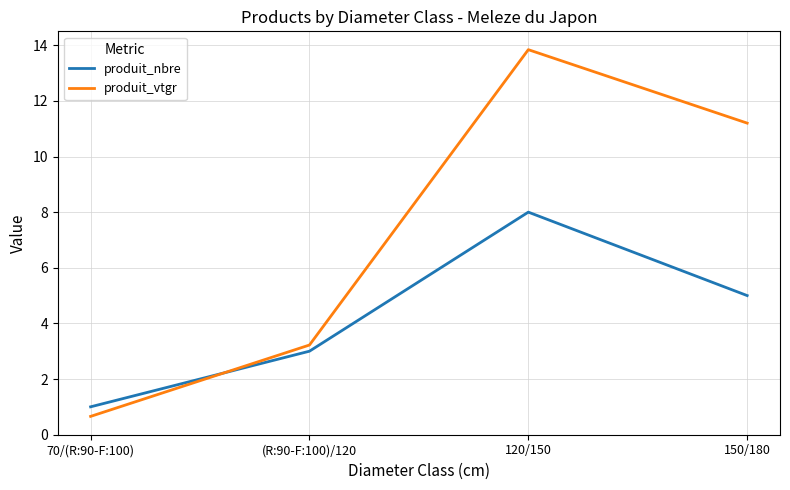

Which series has the widest spread of values?

produit_vtgr